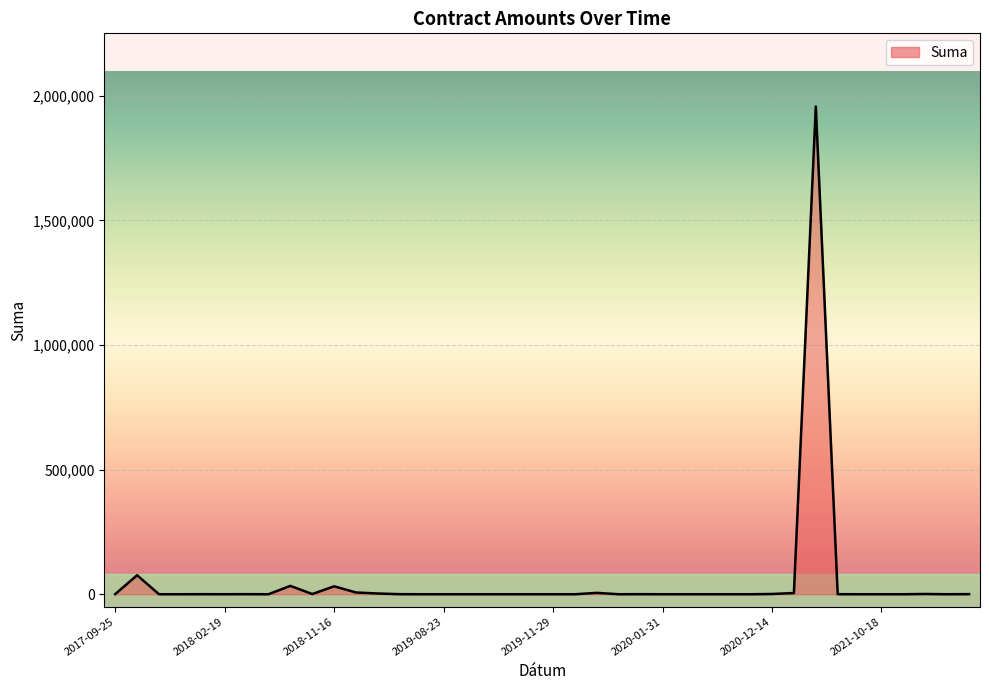

What is the difference between the maximum and minimum values?

1957466.0